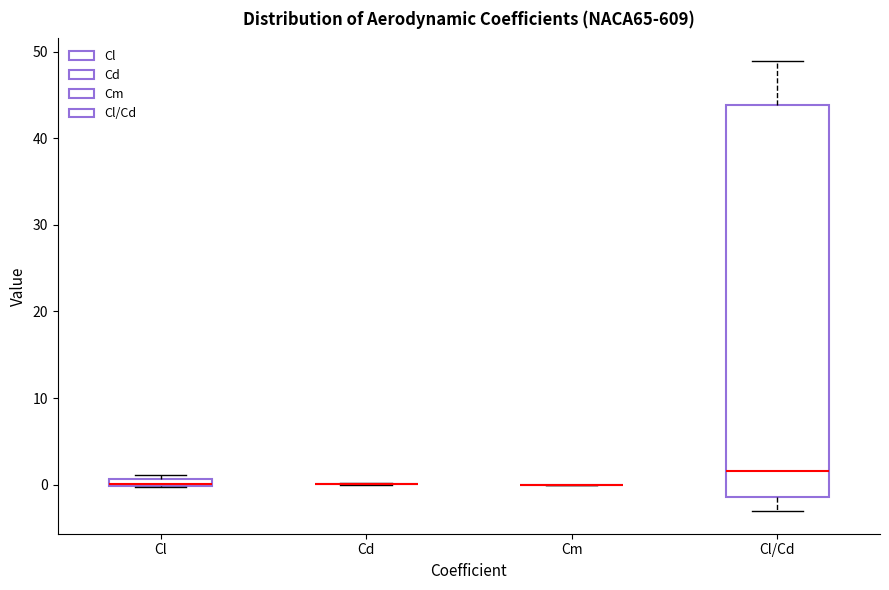

Which box is the tallest, from its lower edge to its upper edge?

Cl/Cd